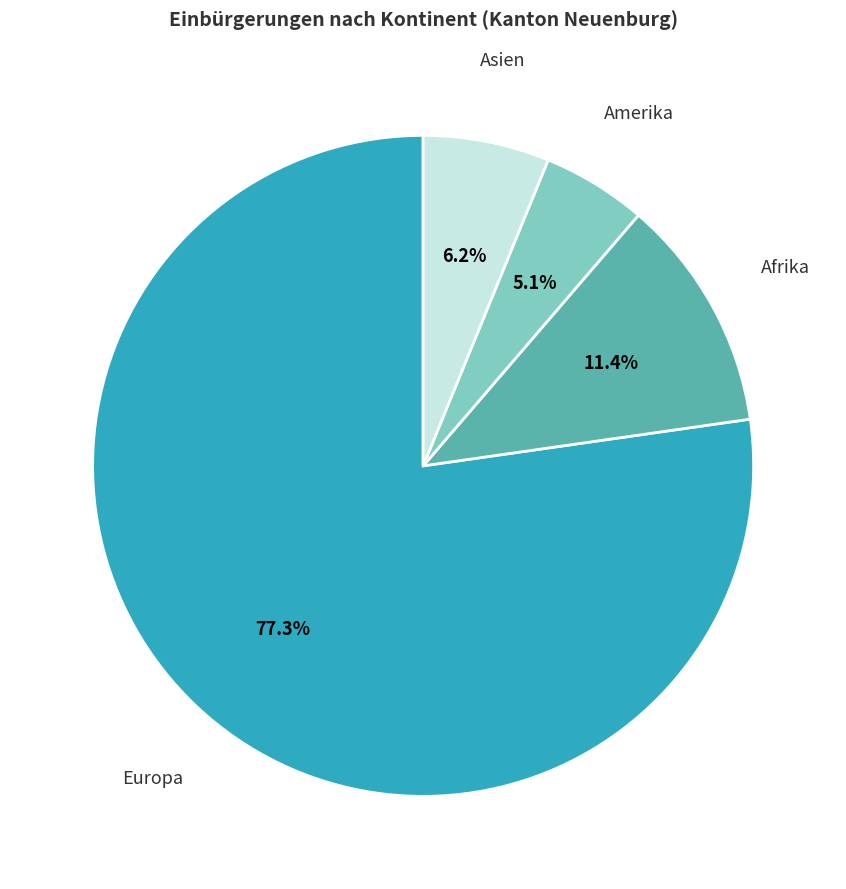

How many slices are in this pie chart?

4